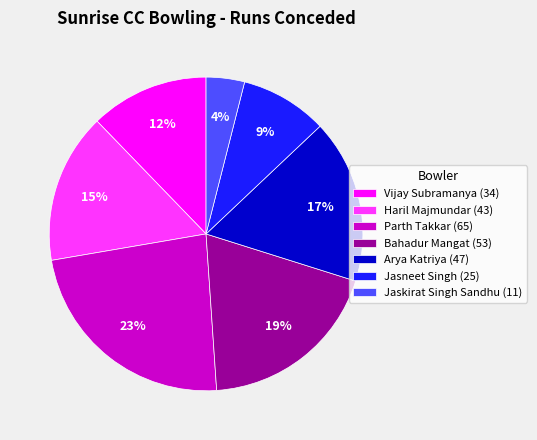

How many segments does this pie chart have?

7